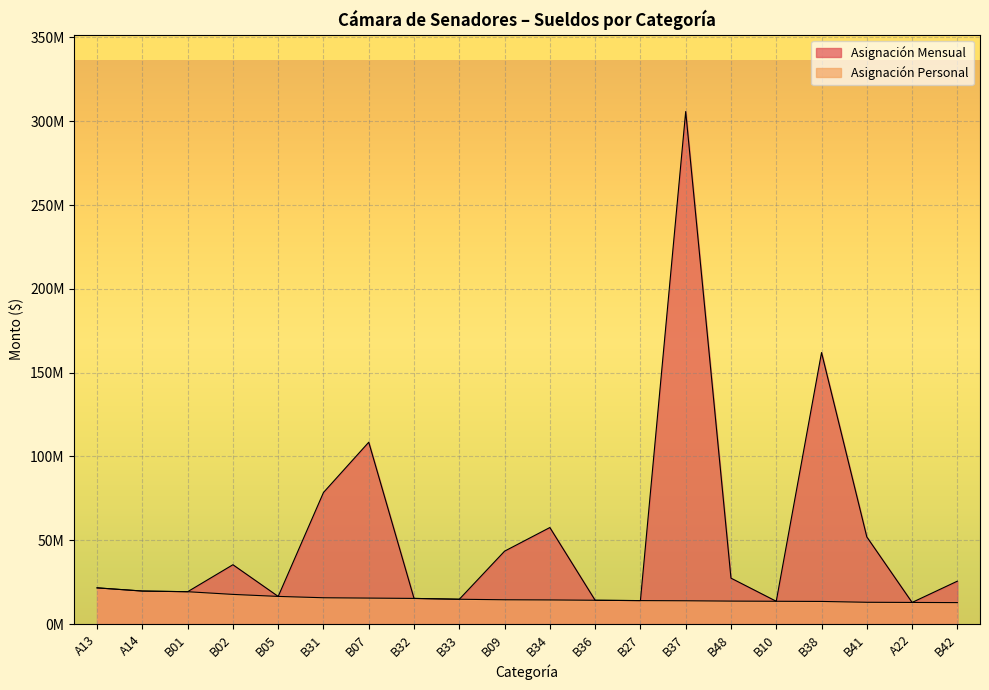

Rank the series by their average value, from lowest to highest.

Asignación Personal, Asignación Mensual